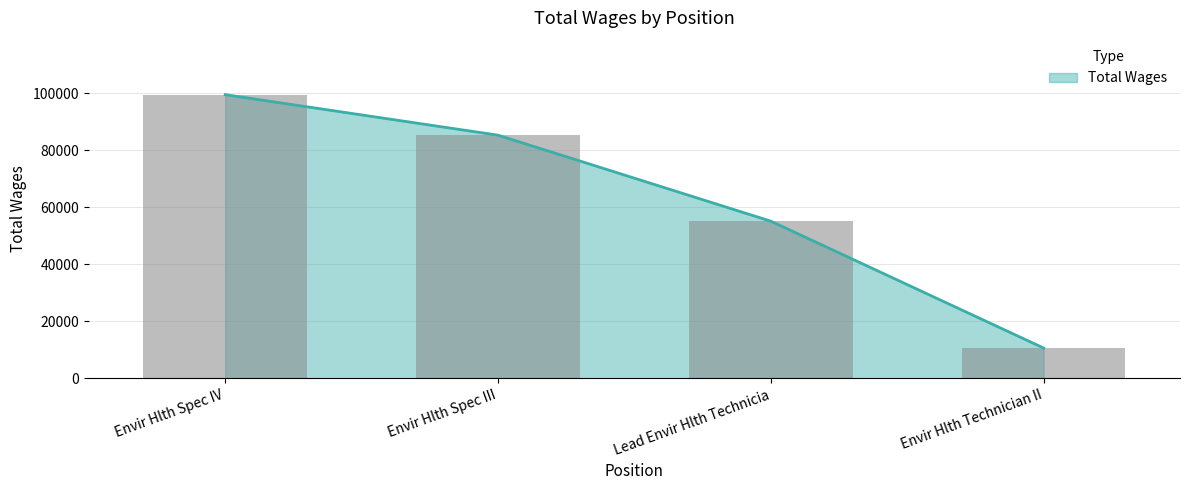

Are the bars horizontal?

No